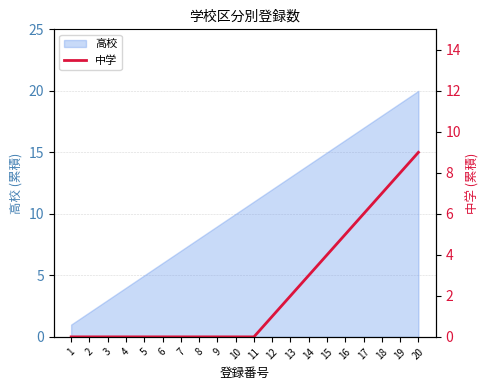

What is the maximum value for 高校?

20